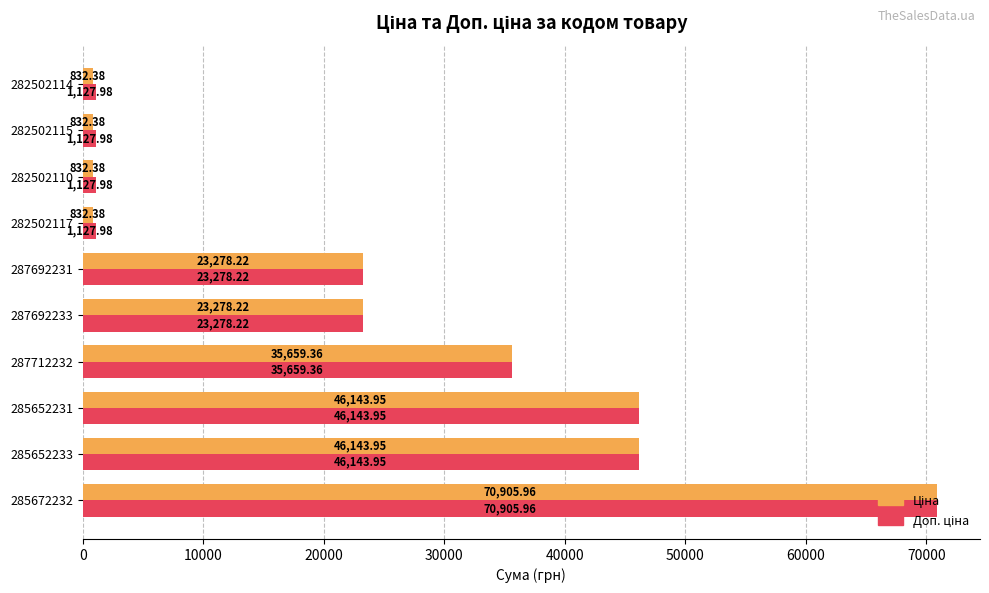

What is the difference between the highest and lowest values at 282502114?

295.6